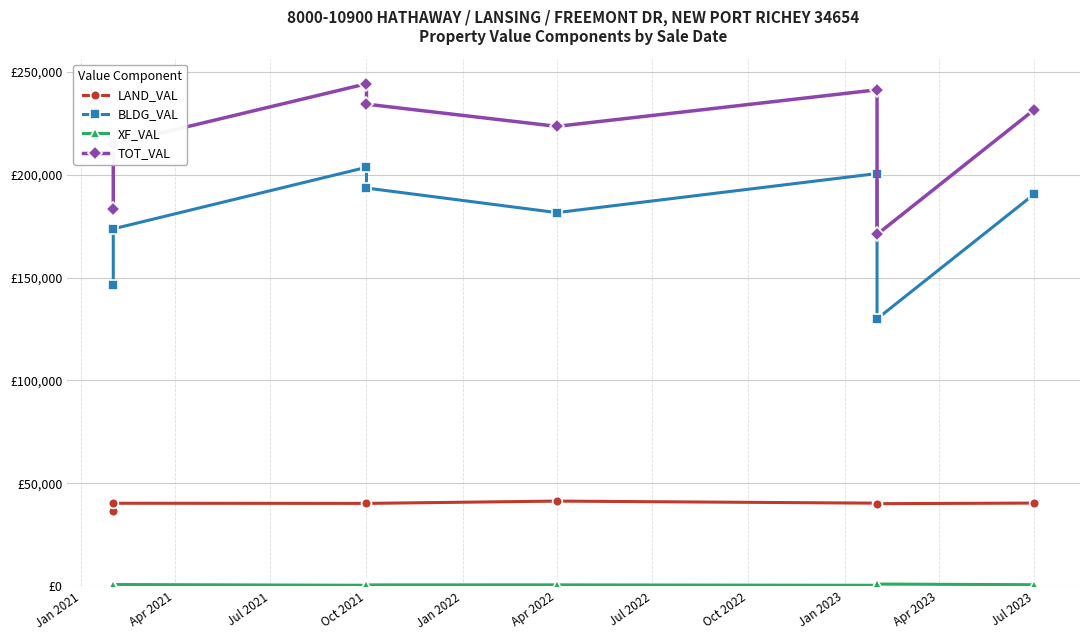

What is the highest value of the XF_VAL series?

984